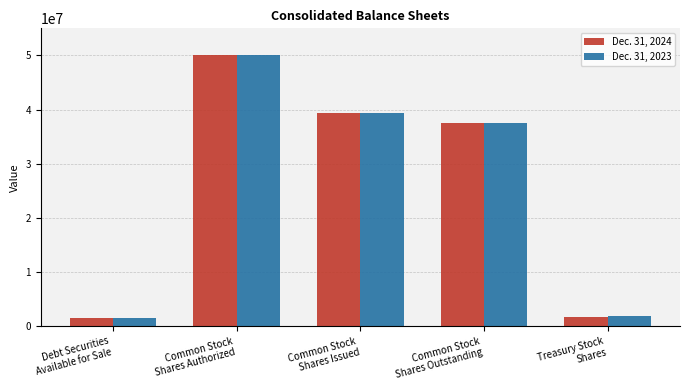

What position from the right is Common Stock
Shares Outstanding?

2